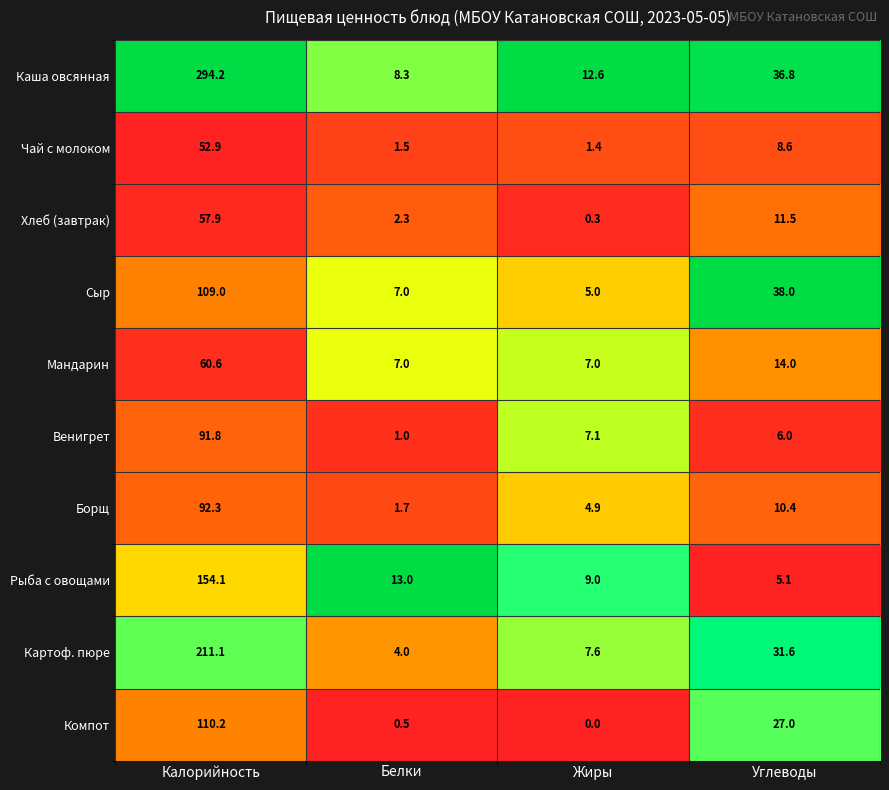

Which series changed the most between Белки and Углеводы?

Сыр